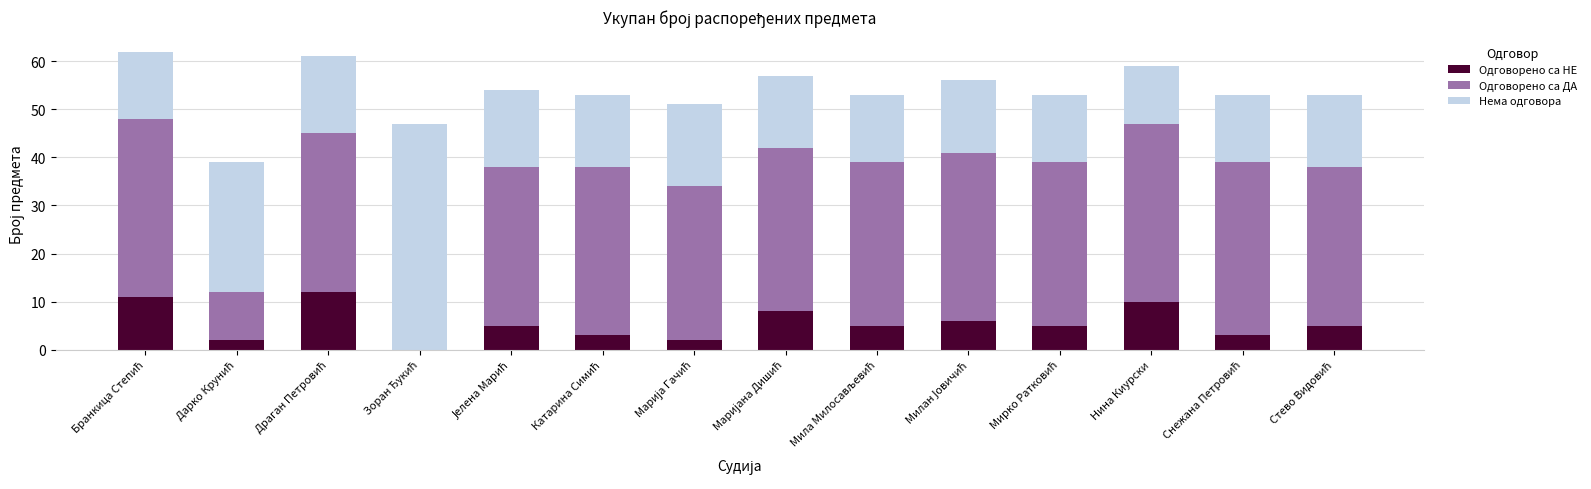

What is the sum of all Одговорено са НЕ values?

77